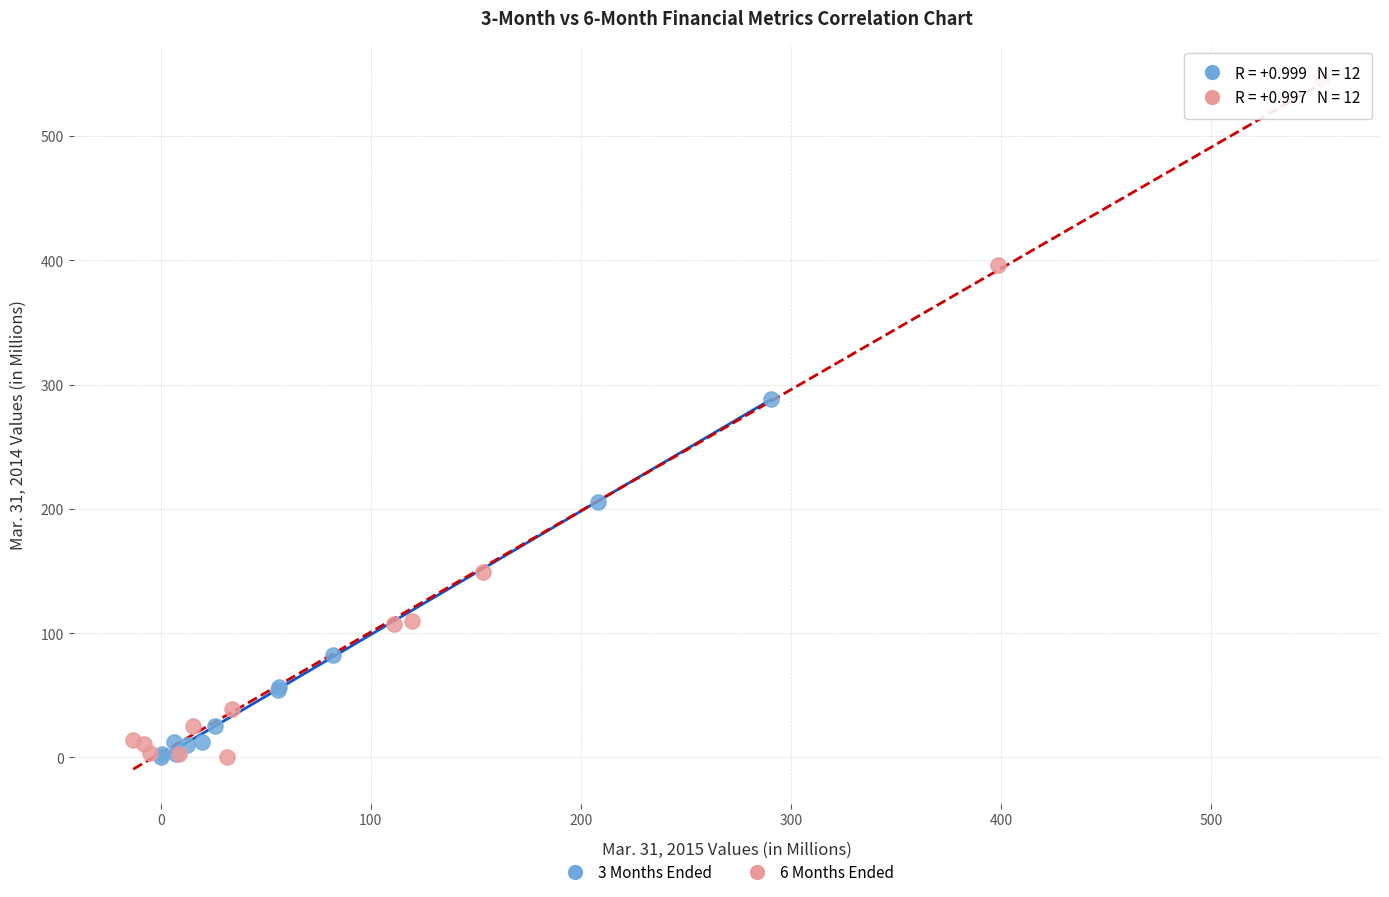

Which series has the widest spread of Y values?

6 Months Ended